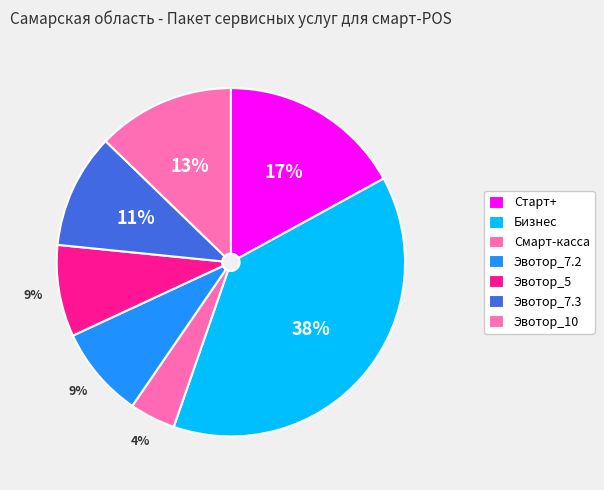

How many segments does this pie chart have?

7